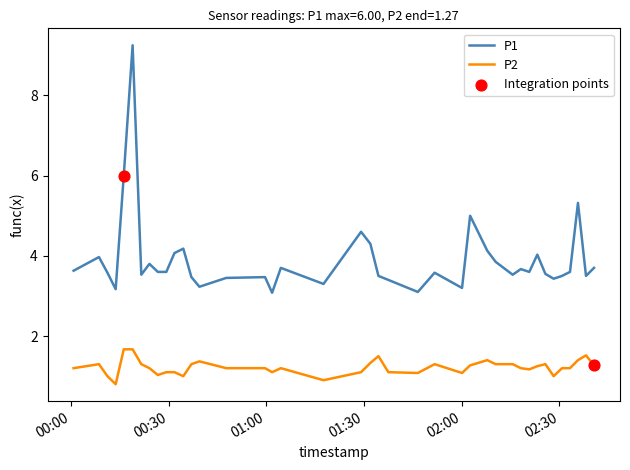

Which series has the largest range (max minus min)?

P1